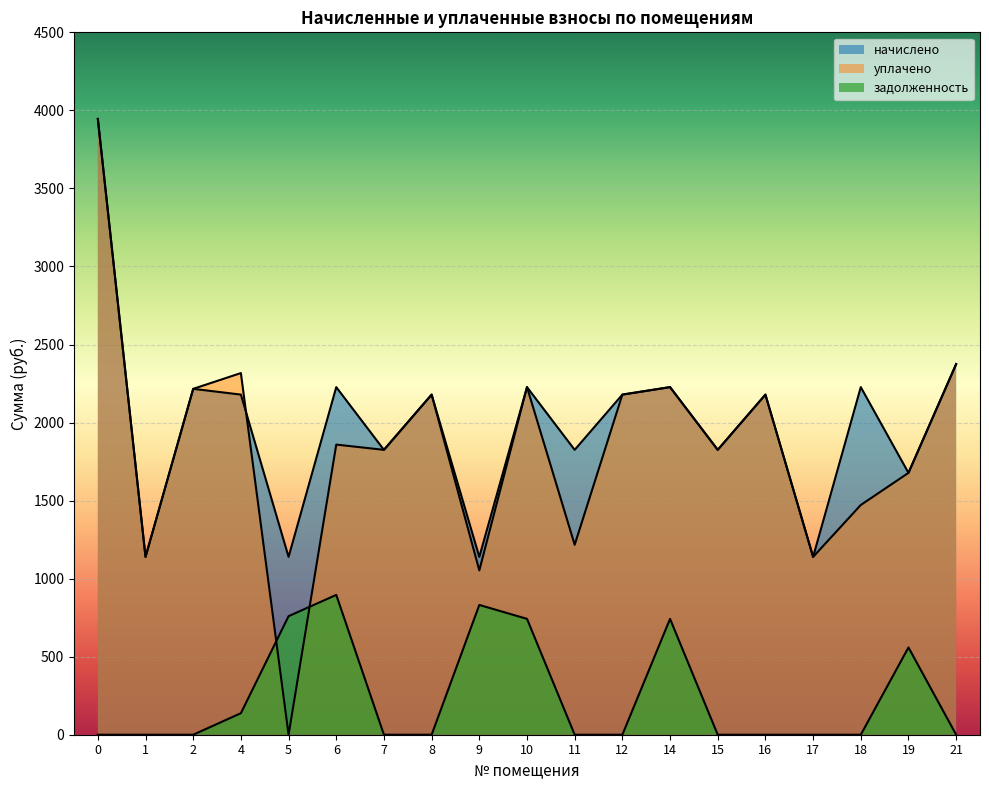

Is the value of начислено at 7 greater than the value of уплачено at 21?

No